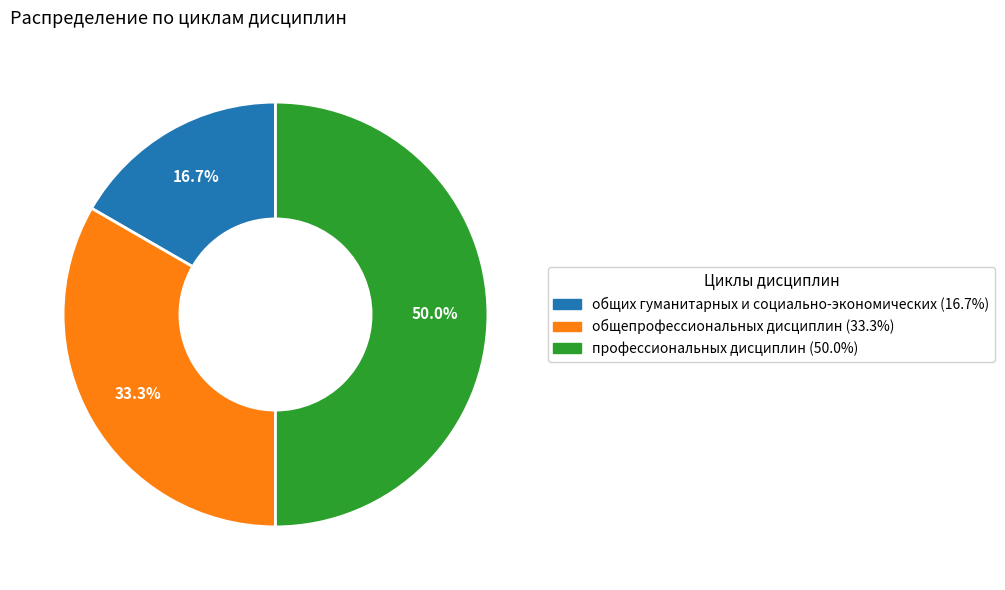

To the nearest percent, what percentage of the pie is профессиональных дисциплин?

50%